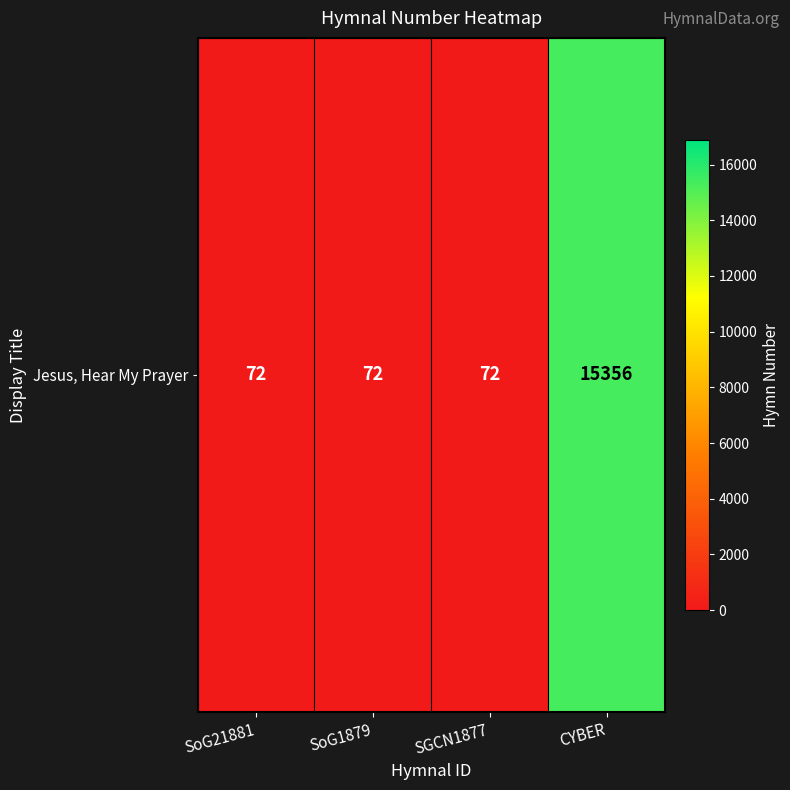

The chart shows a value of 72 at SGCN1877. True or false?

True